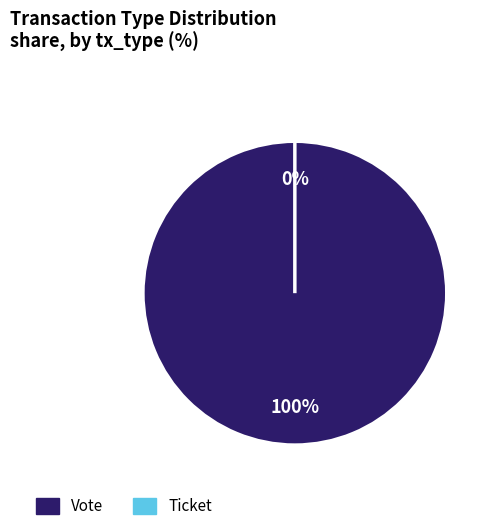

Does Vote account for over 50% of the chart?

Yes